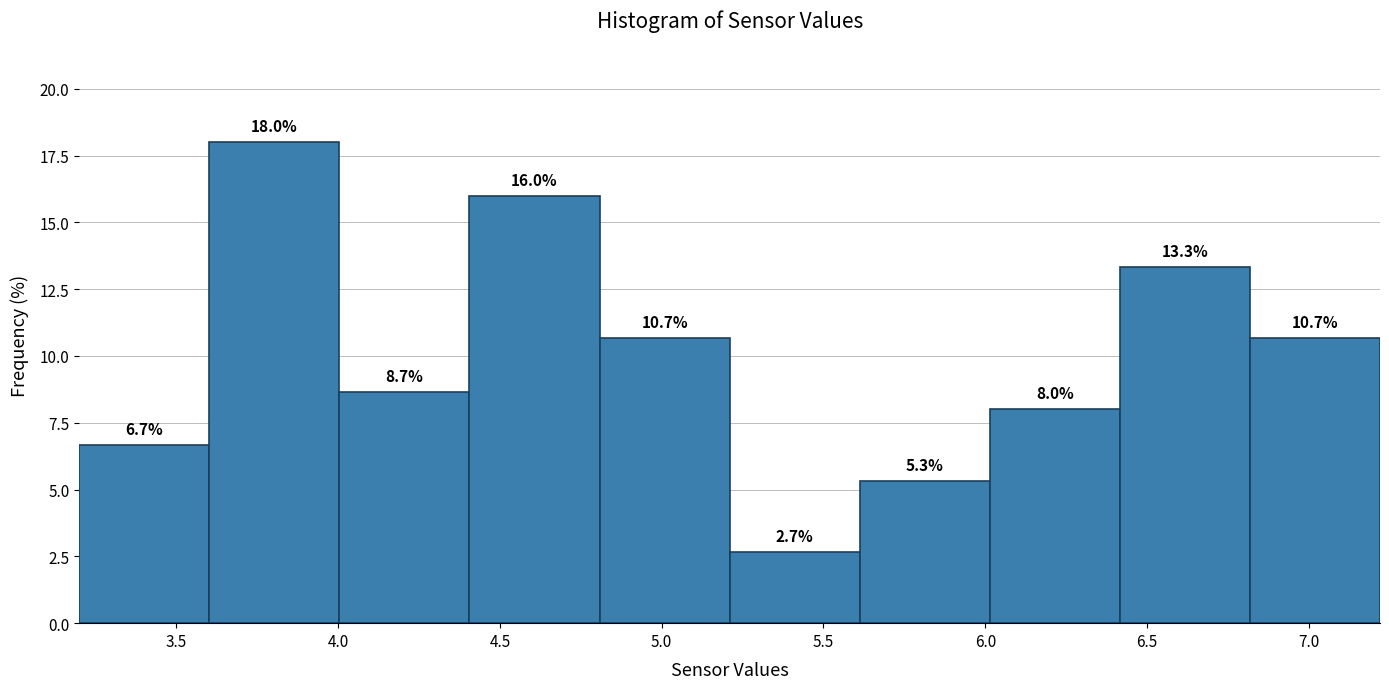

Reading left to right, list every bar in this chart as the range it spans on the x-axis followed by its height. The bar edges are not printed on the chart, so give them approximately, as read against the axis.

3.2 to 3.6: 6.7
3.6 to 4.0: 18.0
4.0 to 4.4: 8.7
4.4 to 4.8: 16.0
4.8 to 5.2: 10.7
5.2 to 5.6: 2.7
5.6 to 6.0: 5.3
6.0 to 6.4: 8.0
6.4 to 6.8: 13.3
6.8 to 7.2: 10.7